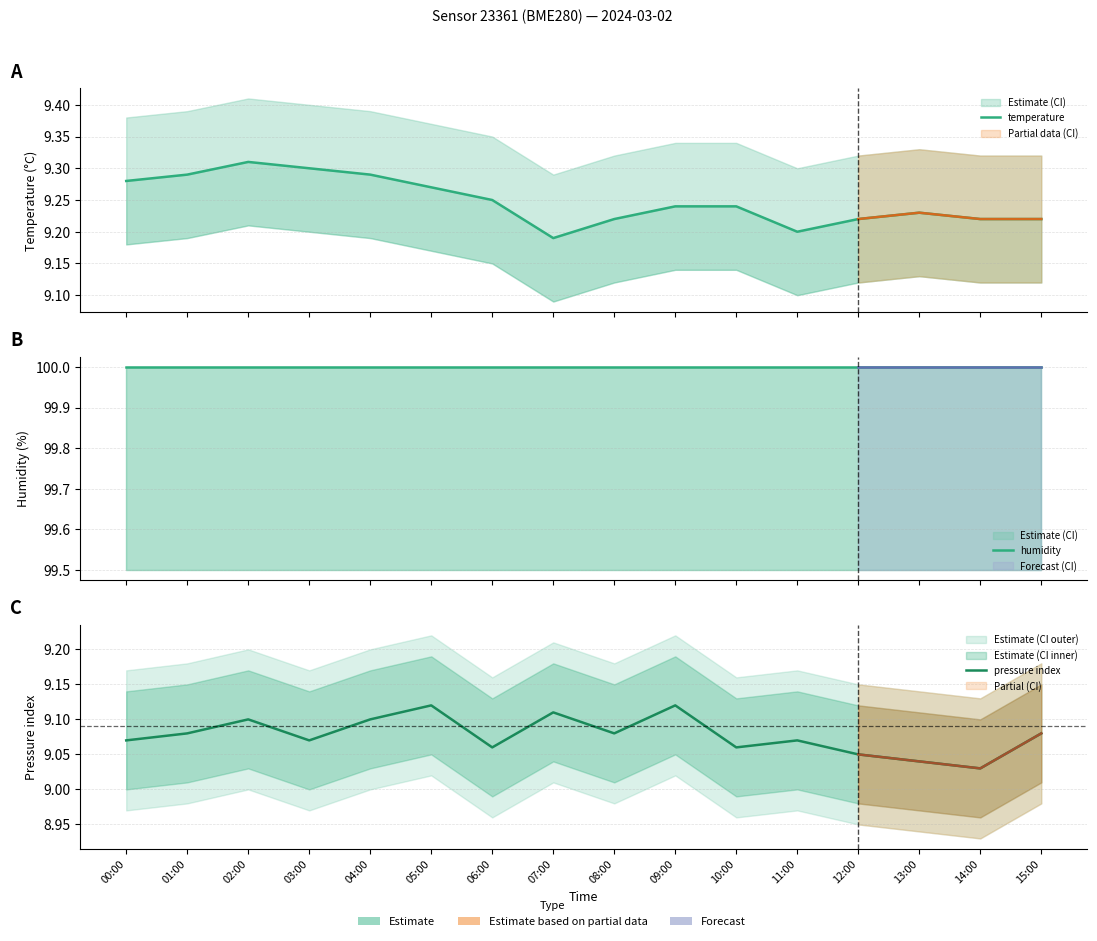

Which category has the lowest value in the temperature series?

07:00